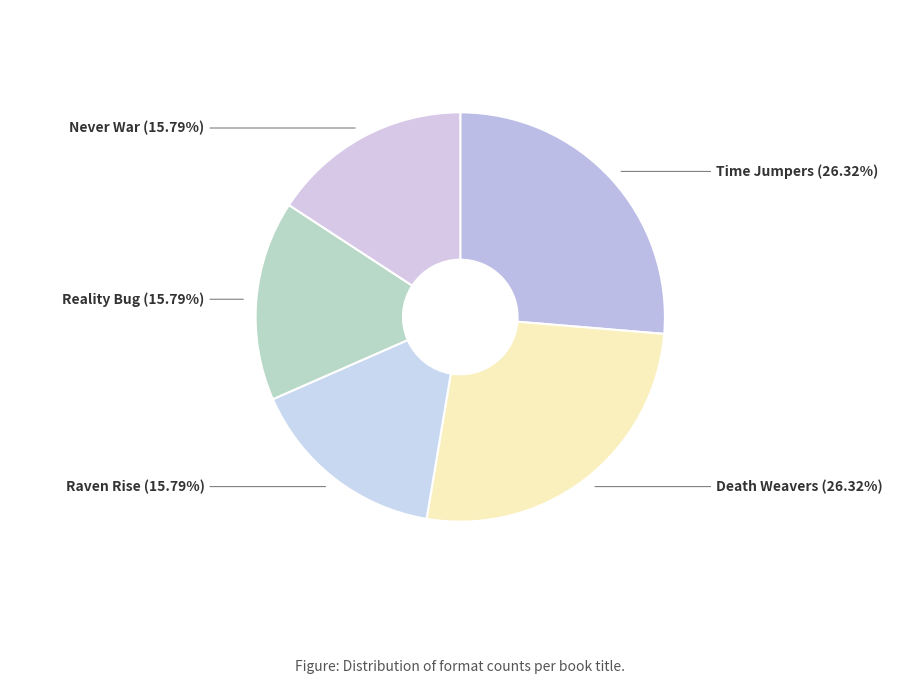

How much of the chart is everything except Reality Bug?

84.2%